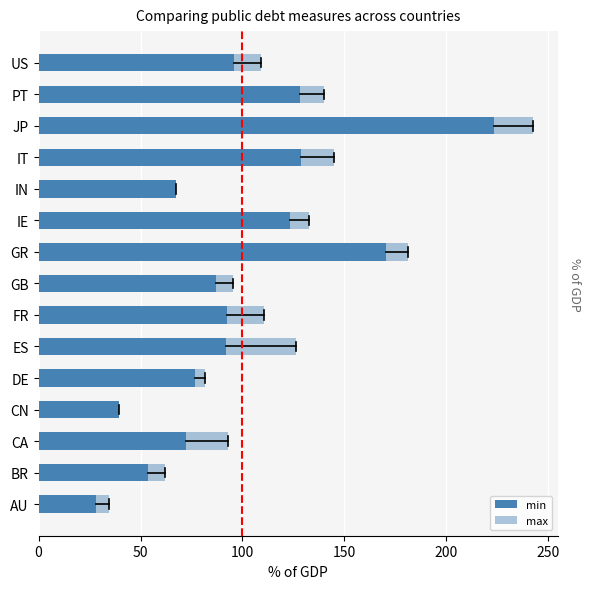

What are all the series names shown in the legend?

min, max